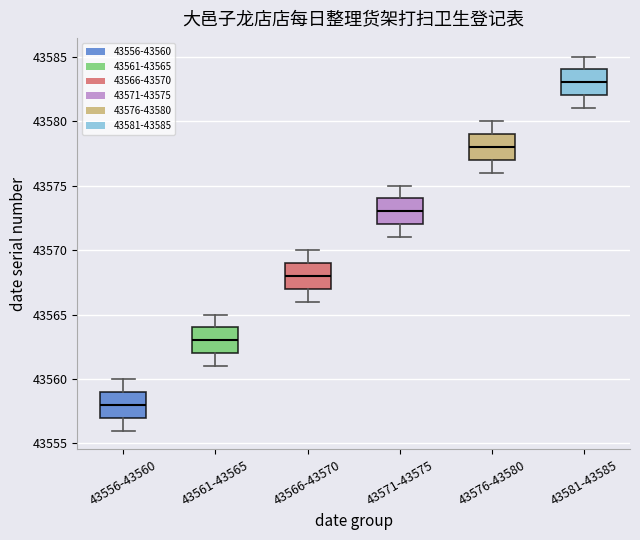

Reading left to right, transcribe this box plot: for each box, give where its median line is, the range the box spans, and where its two whiskers end, as read against the y-axis. The values are not printed on the chart, so give them approximately, as read against the axis.

43556-43560: median 43558, box 43557 to 43559, whiskers 43556 to 43560
43561-43565: median 43563, box 43562 to 43564, whiskers 43561 to 43565
43566-43570: median 43568, box 43567 to 43569, whiskers 43566 to 43570
43571-43575: median 43573, box 43572 to 43574, whiskers 43571 to 43575
43576-43580: median 43578, box 43577 to 43579, whiskers 43576 to 43580
43581-43585: median 43583, box 43582 to 43584, whiskers 43581 to 43585